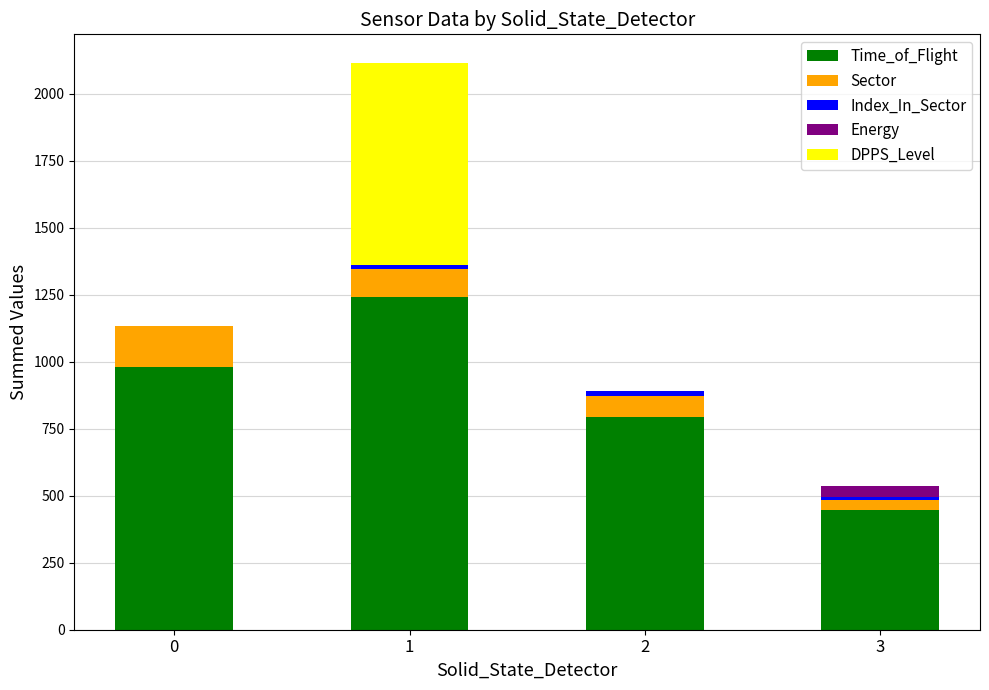

What is the highest value of the Time_of_Flight series?

1242